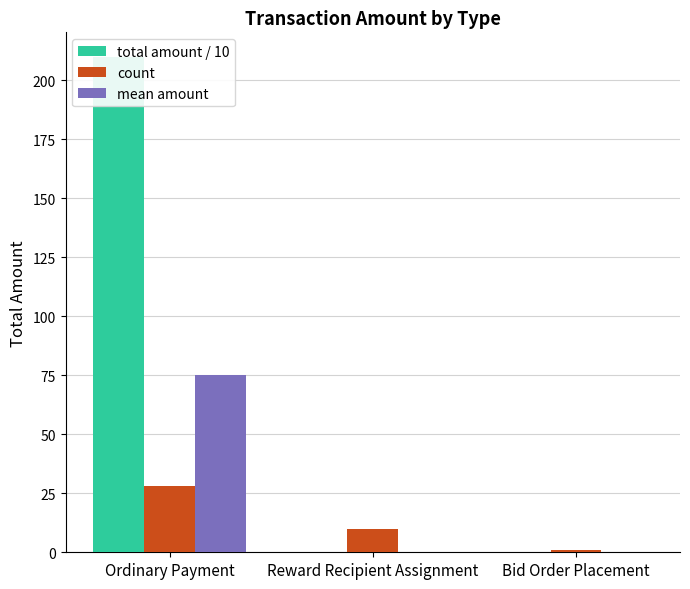

Reading left to right, transcribe all the data shown in this chart.

total amount / 10: Ordinary Payment=209.7	Reward Recipient Assignment=0.0	Bid Order Placement=0.0
count: Ordinary Payment=28.0	Reward Recipient Assignment=10.0	Bid Order Placement=1.0
mean amount: Ordinary Payment=74.9	Reward Recipient Assignment=0.0	Bid Order Placement=0.0